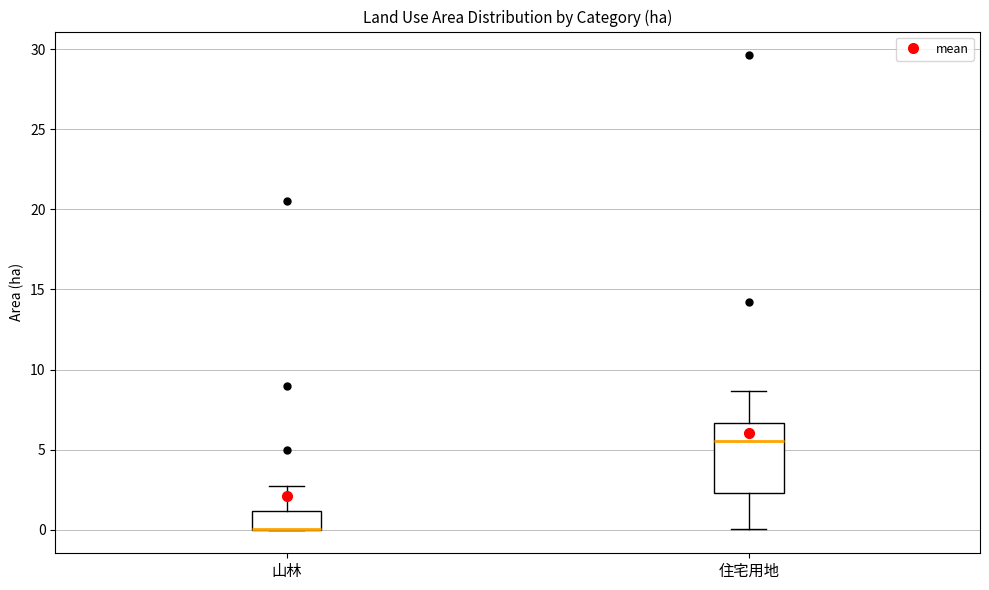

Reading left to right, transcribe this box plot: for each box, give where its median line is, the range the box spans, and where its two whiskers end, as read against the y-axis. The values are not printed on the chart, so give them approximately, as read against the axis.

山林: median 0.0 (drawn on the box's lower edge), box 0.0 to 1.0, whiskers 0.0 to 2.5
住宅用地: median 5.5, box 2.5 to 6.5, whiskers 0.0 to 8.5